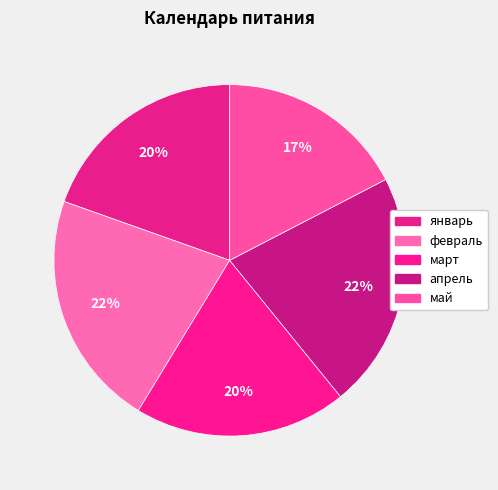

To the nearest percent, what is the combined percentage of январь and март?

39%